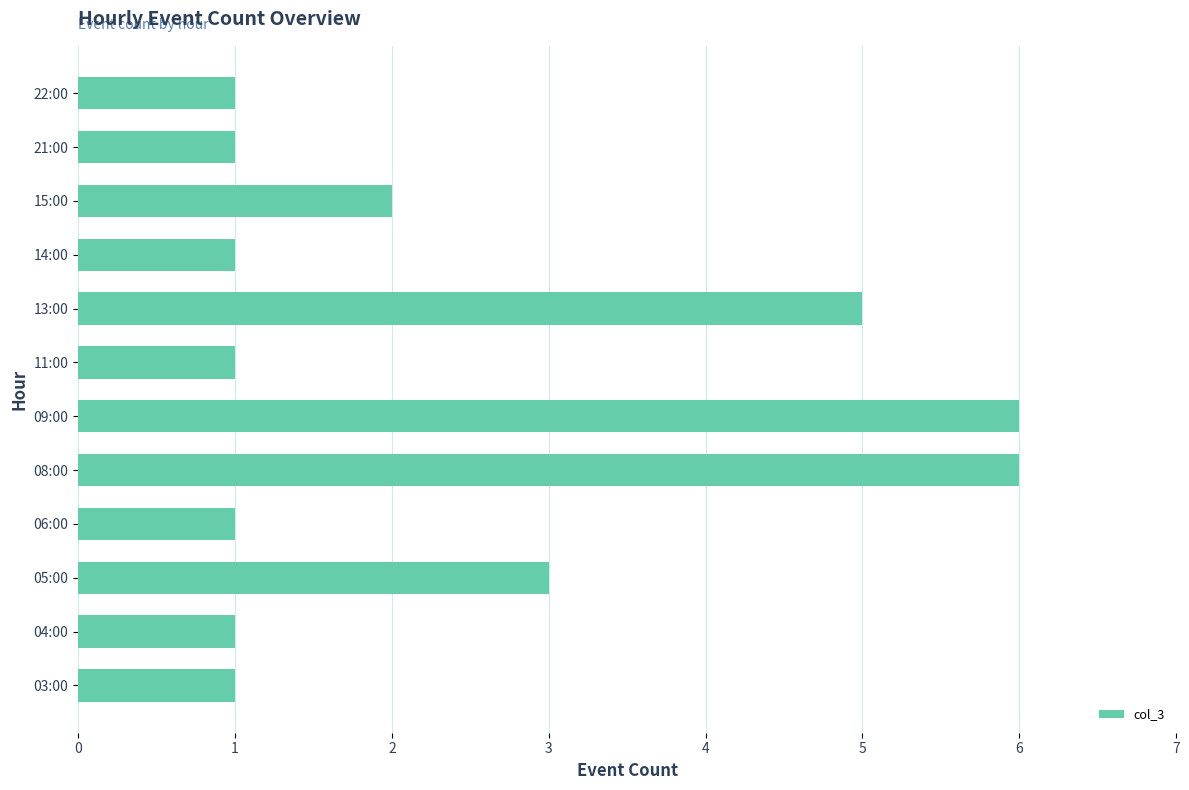

What is the difference between the maximum and minimum values?

5